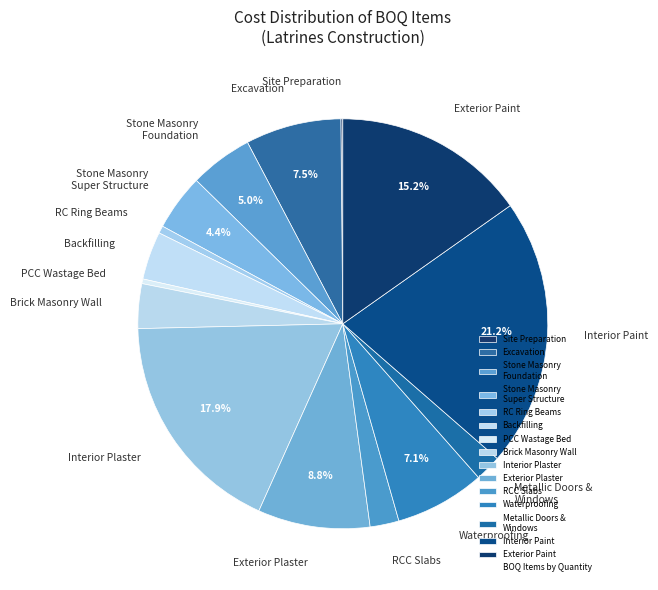

What portion of the pie excludes Stone Masonry Foundation?

95.0%